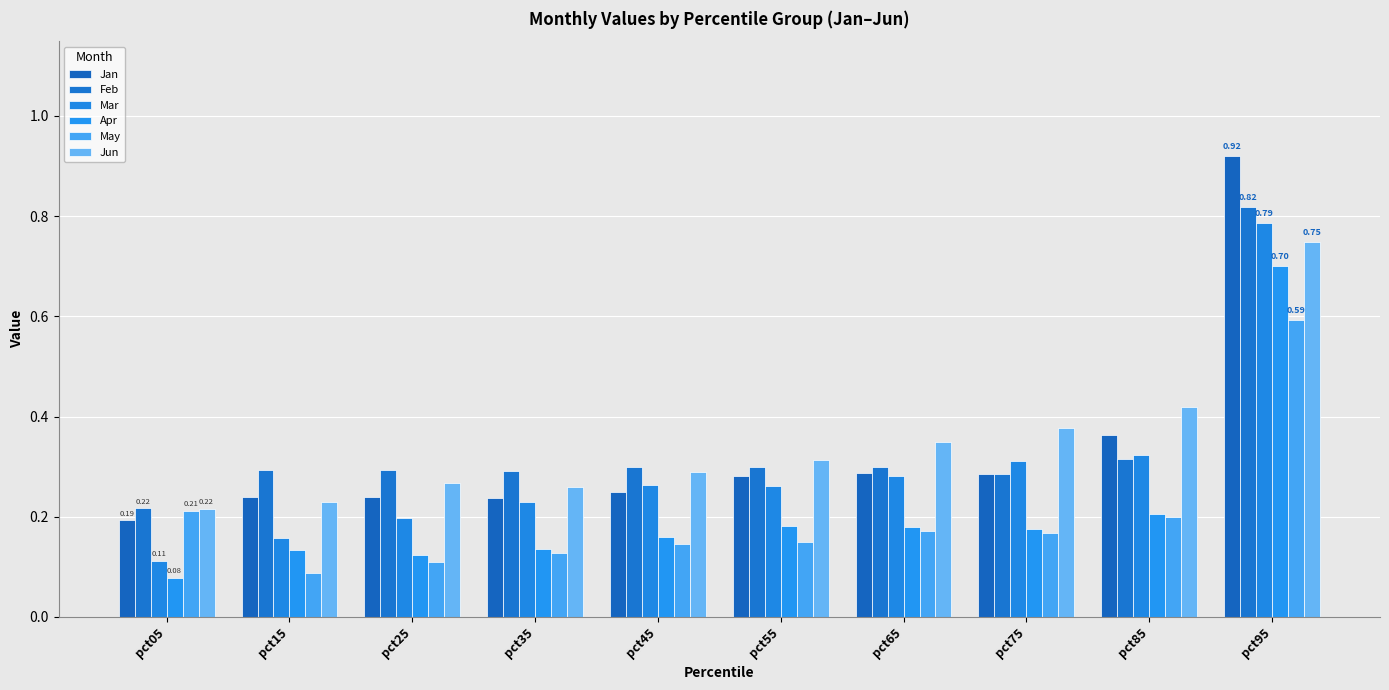

How many bars are there in total?

60